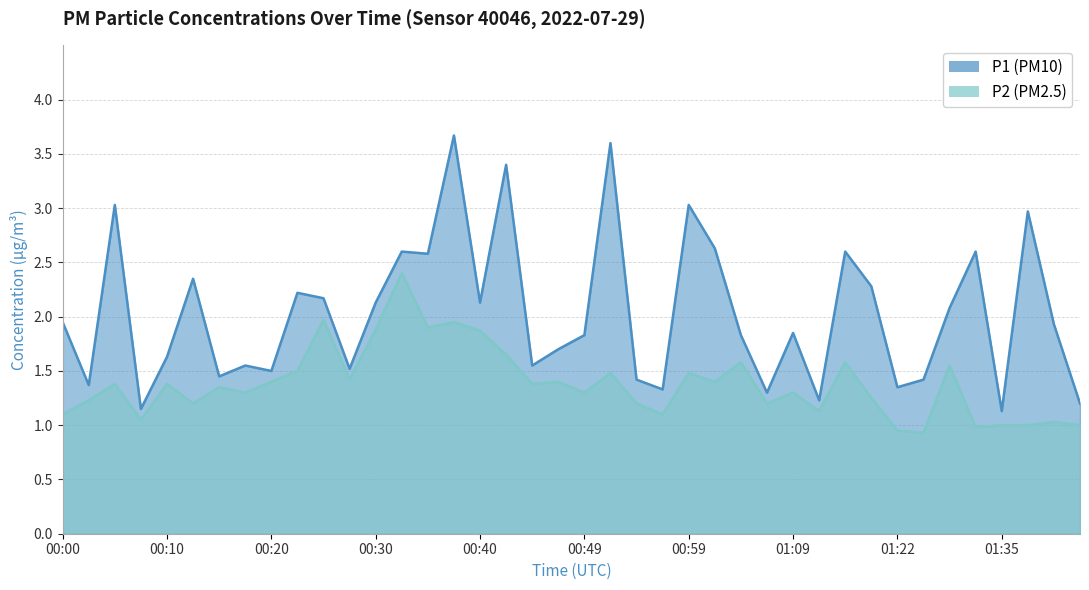

True or false: P1 and P2 intersect in this chart.

False